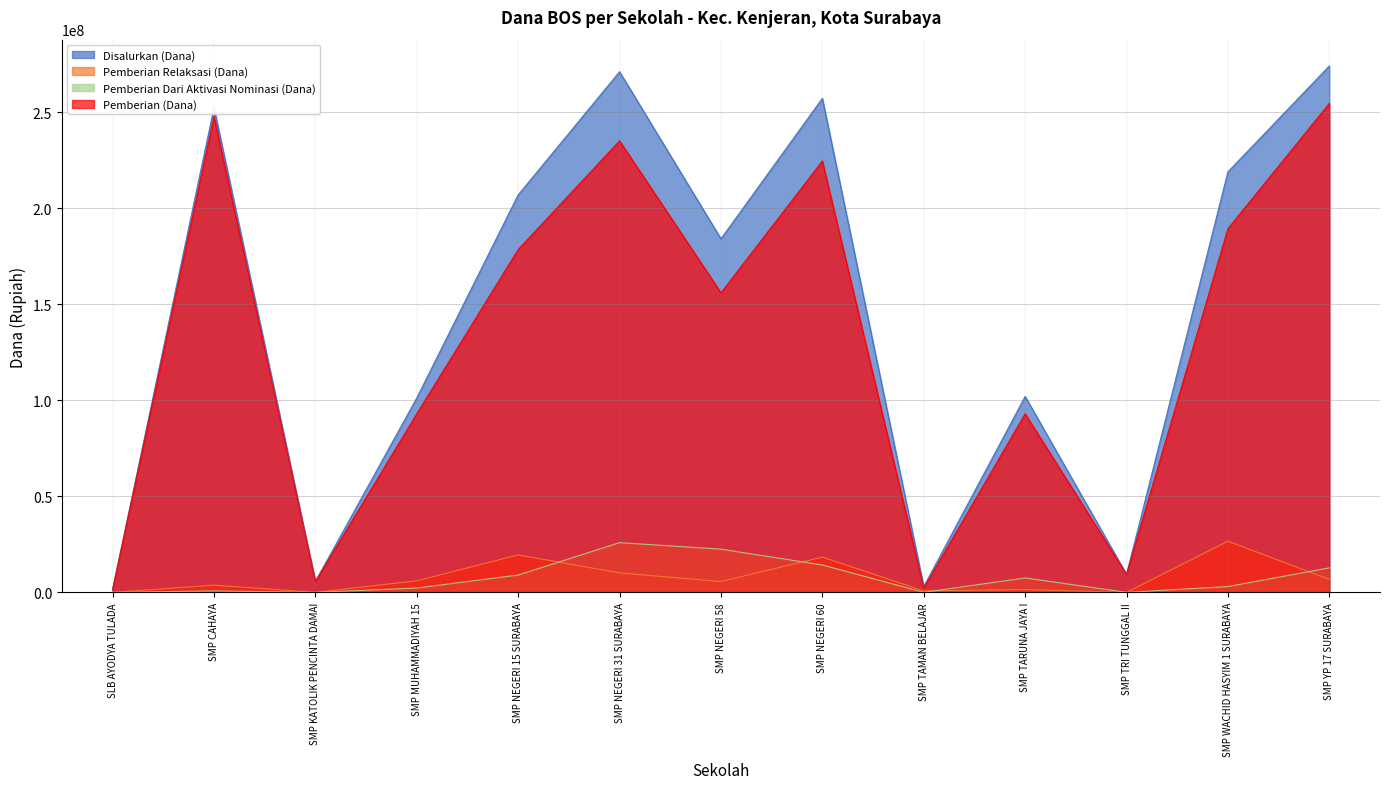

Does the chart display data point markers on the line(s)?

No